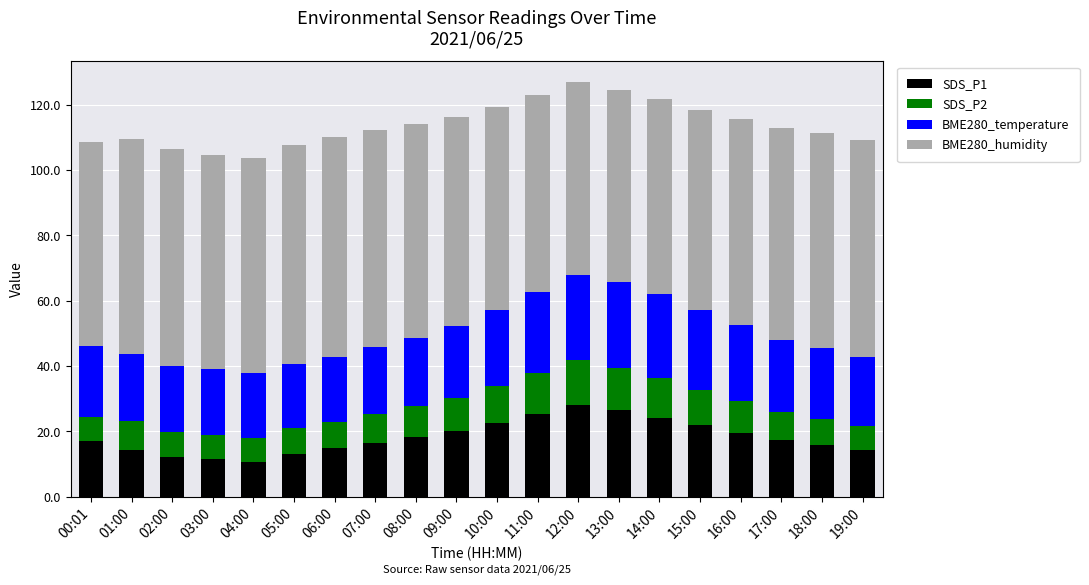

What is the total value across all series at 13:00?

124.5